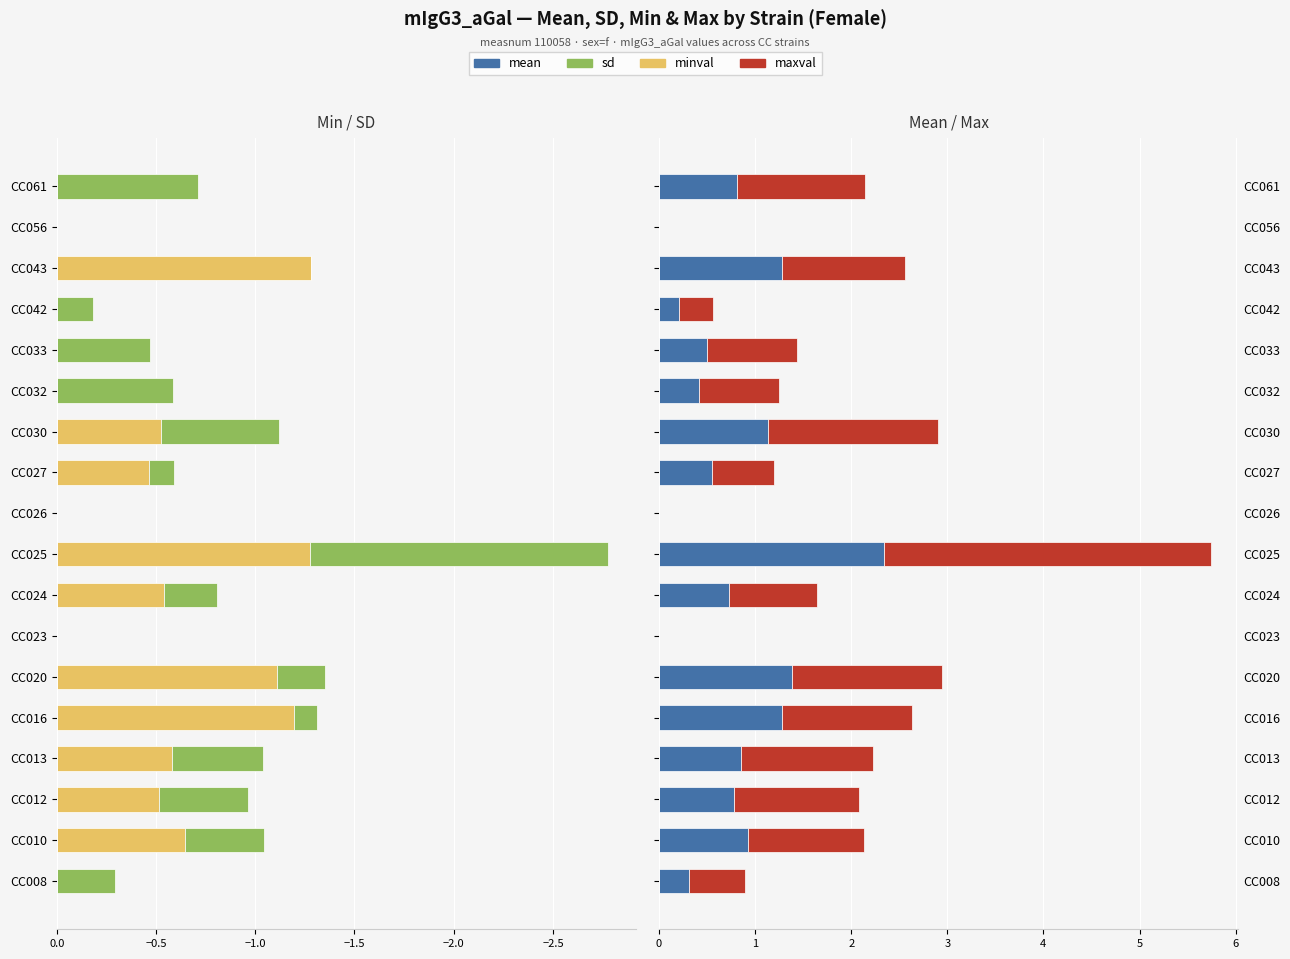

How many distinct data groups are displayed?

4